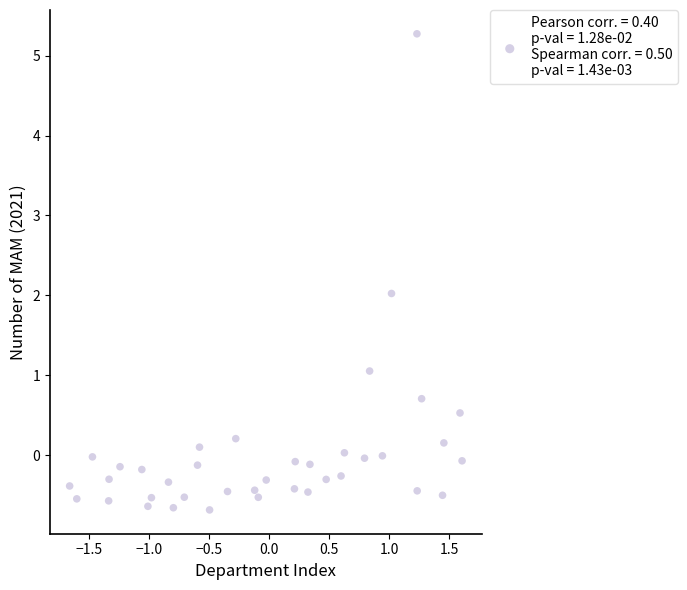

What is the range of Y values (max minus min)?

6.0